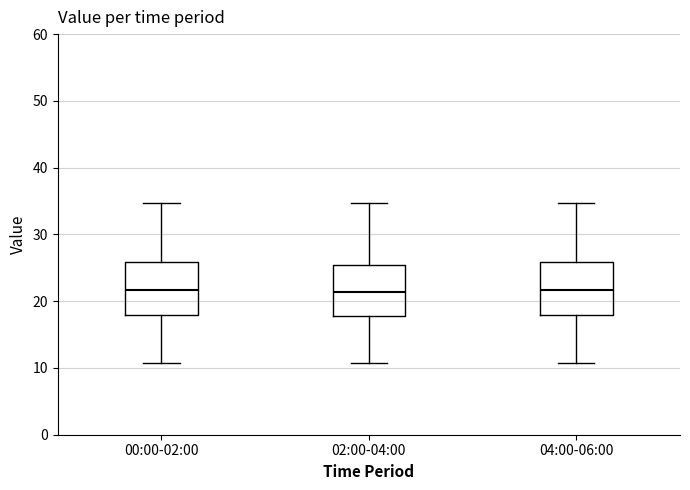

Reading left to right, read every box against the y-axis: the position of its median line, the range the box covers, and the ends of its whiskers. The values are not printed on the chart, so give them approximately, as read against the axis.

00:00-02:00: median 22, box 18 to 26, whiskers 11 to 35
02:00-04:00: median 21, box 18 to 25, whiskers 11 to 35
04:00-06:00: median 22, box 18 to 26, whiskers 11 to 35